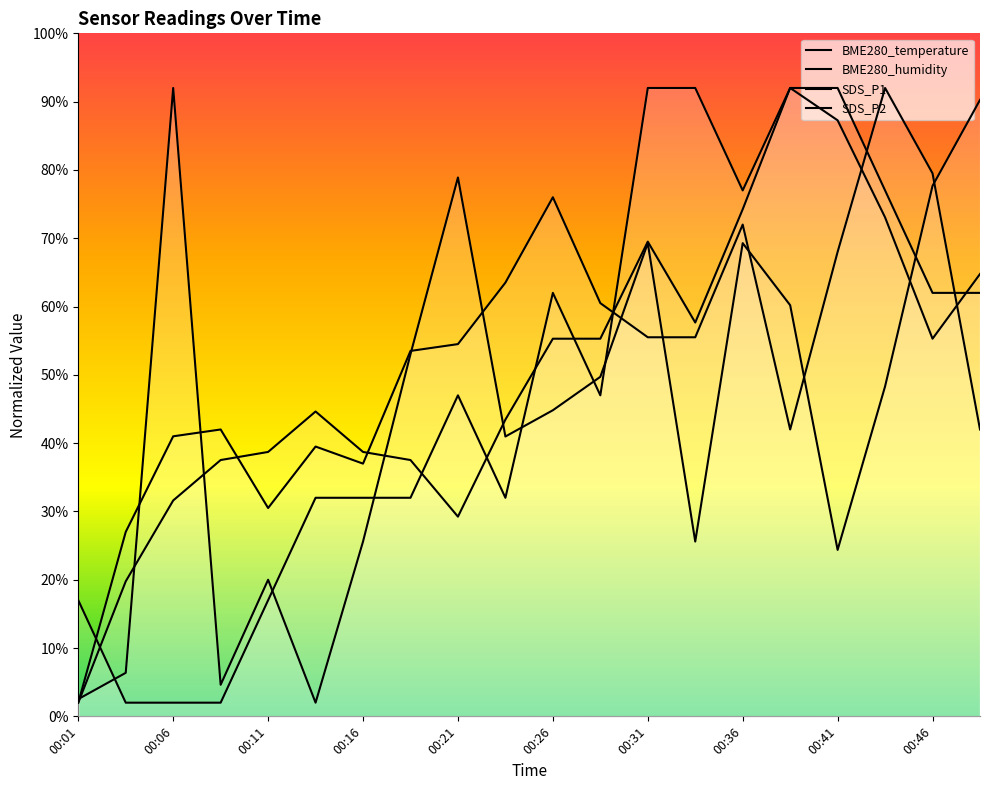

What is the total value across all series at 00:36?

292.5